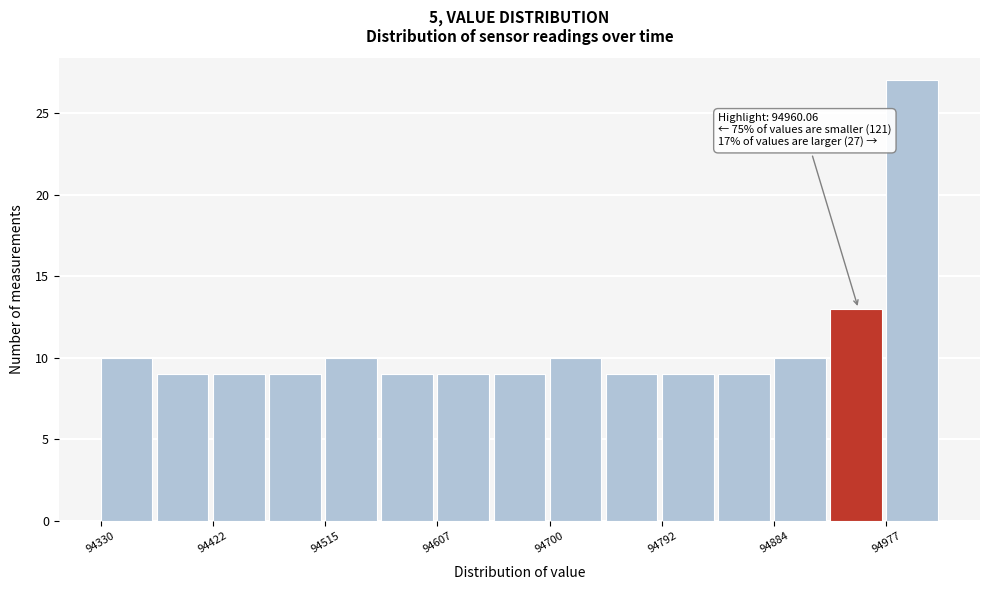

Which range on the x-axis has the tallest bar?

94980 to 95020